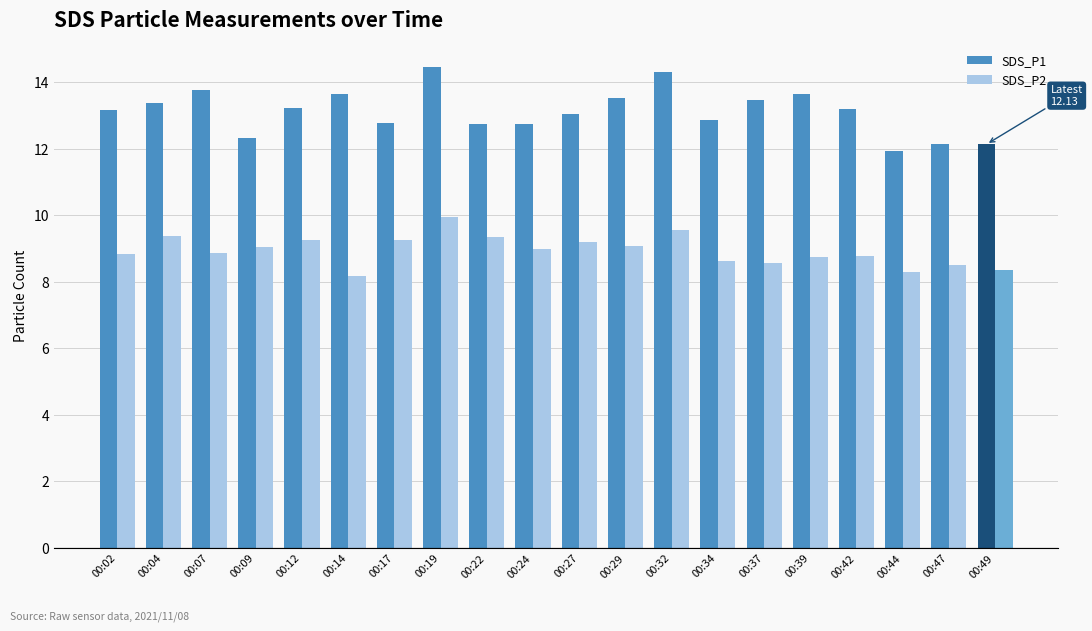

What is the sum of all SDS_P2 values?

178.7